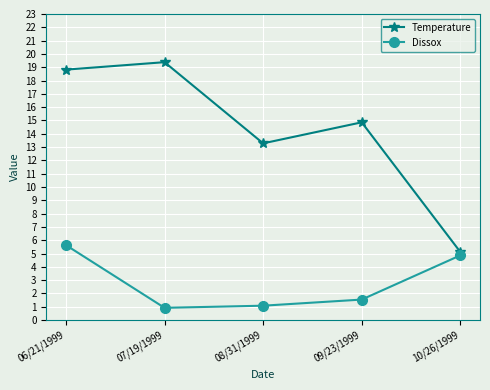

True or false: Temperature and Dissox intersect in this chart.

False